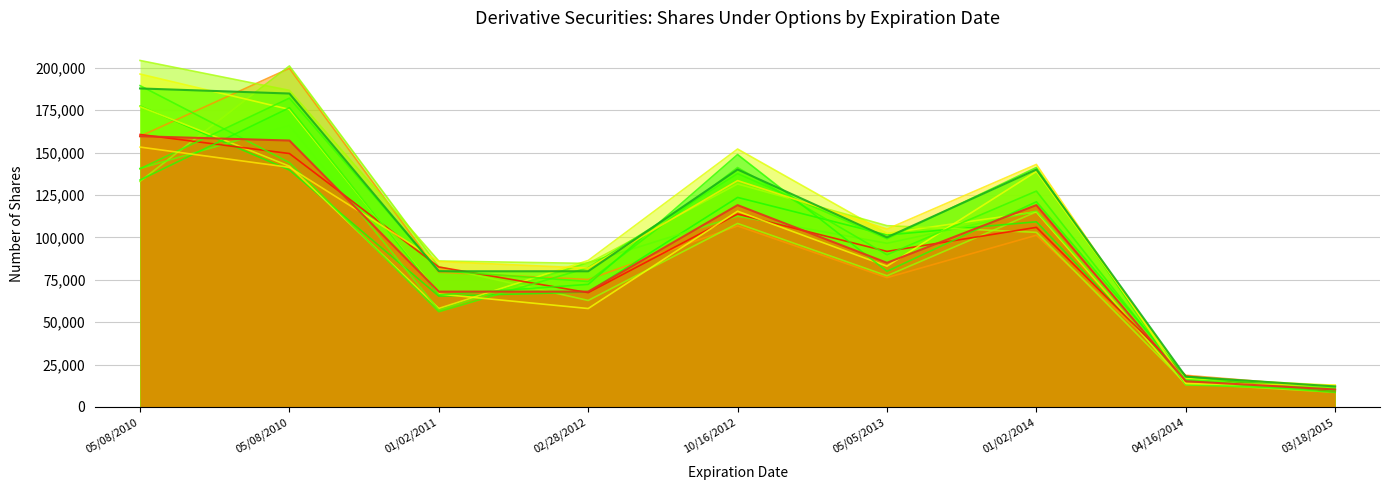

What is the label of the 6th point from the left?

05/05/2013